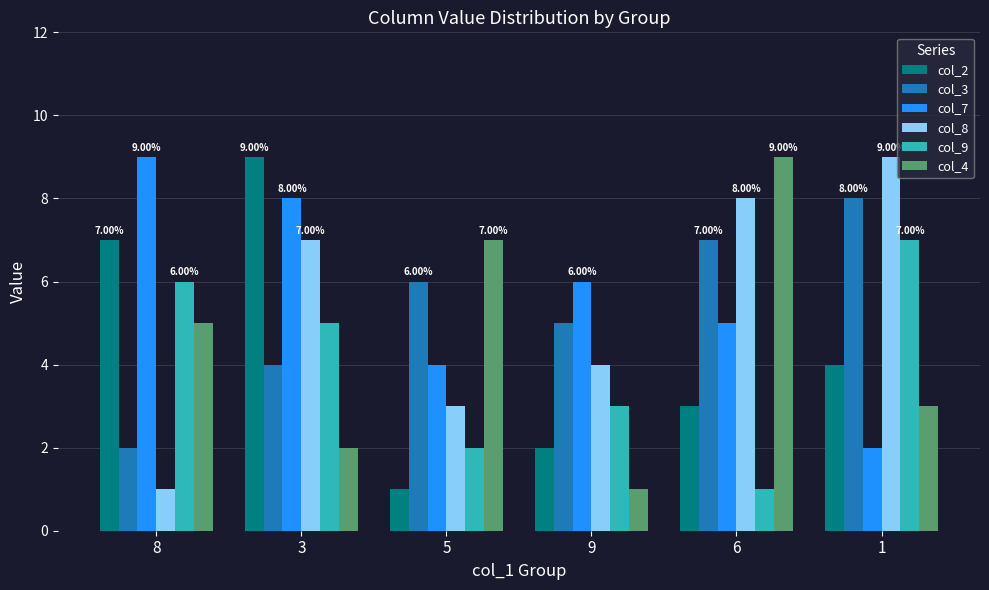

What is the value of the col_4 bar at the 3rd from the left?

7